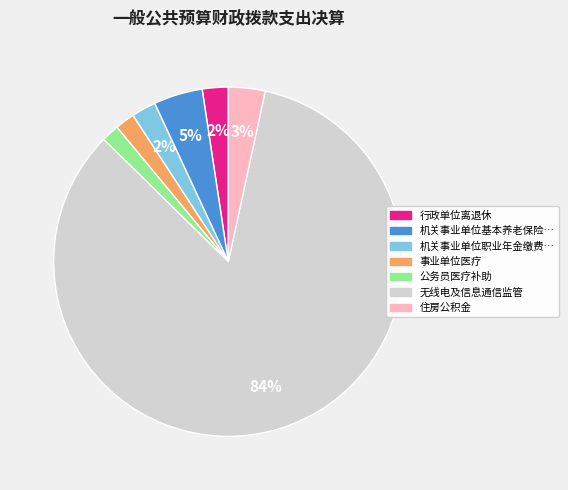

Is there any slice that represents more than half of the pie?

Yes